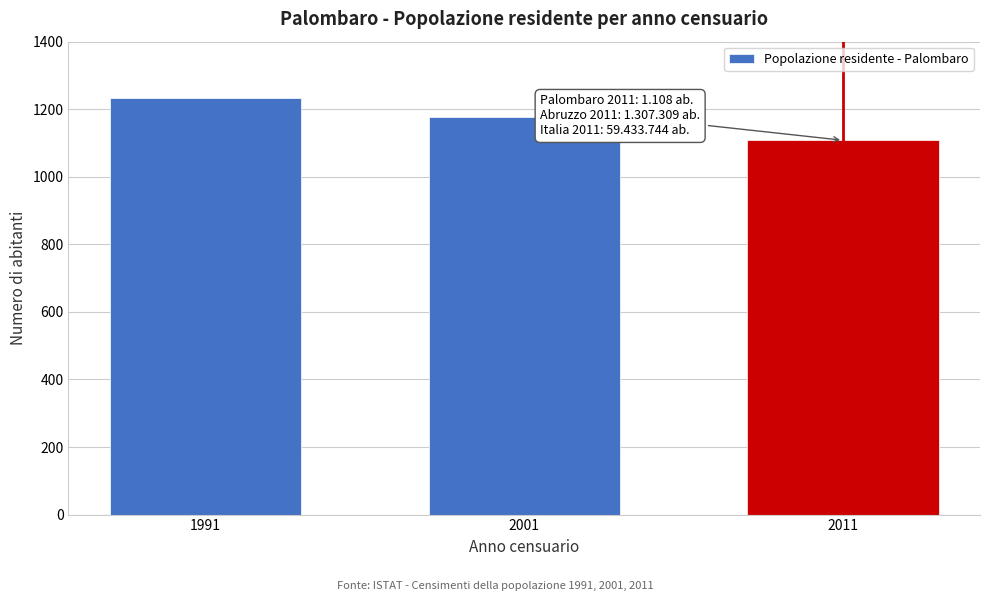

Reading left to right, list all the values displayed in this chart.

1233	1177	1108